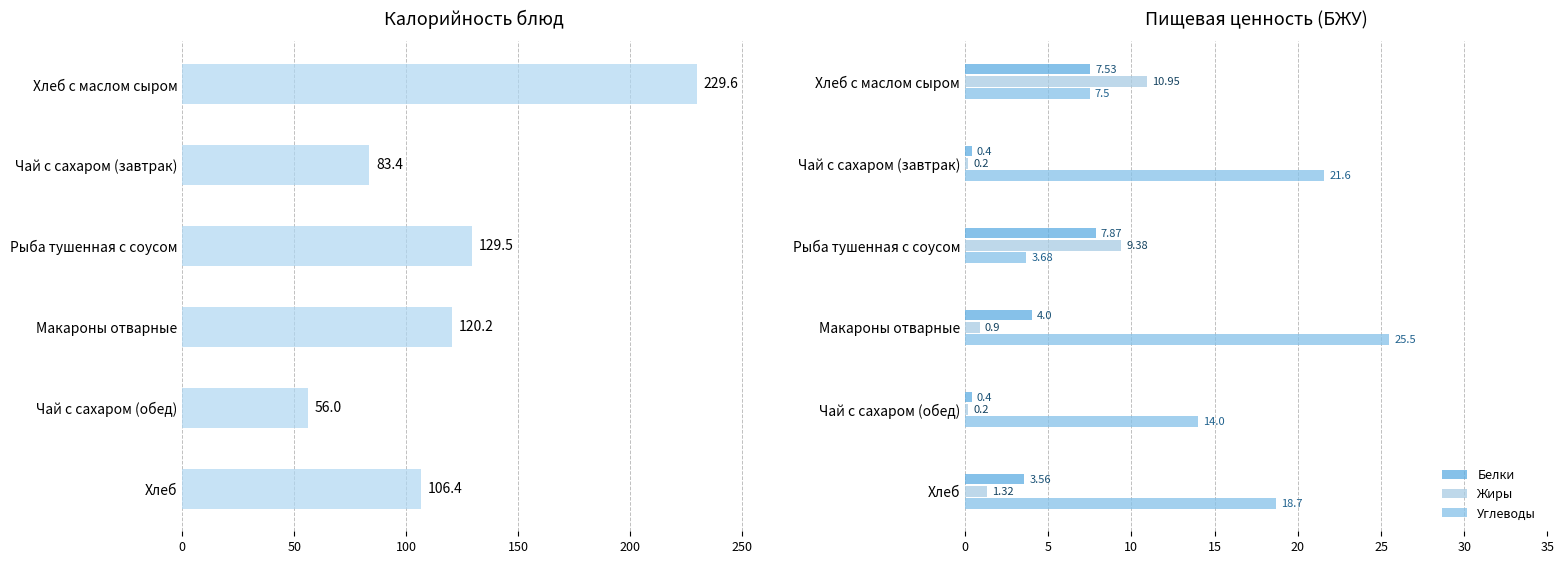

Does the chart contain stacked bars?

No